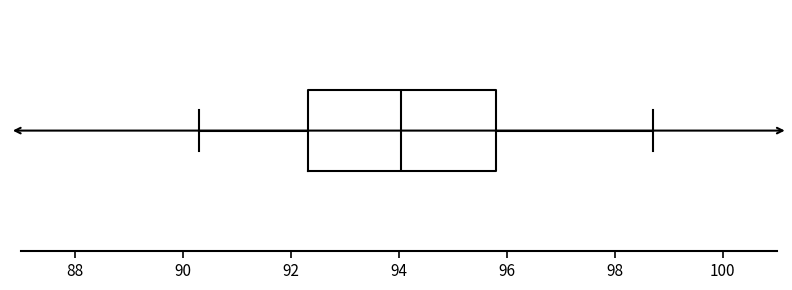

Read this box plot against the x-axis: the position of the median line, the range covered by the box, and the ends of both whiskers. The values are not printed on the chart, so give them approximately, as read against the axis.

median 94.0, box 92.4 to 95.8, whiskers 90.4 to 98.8